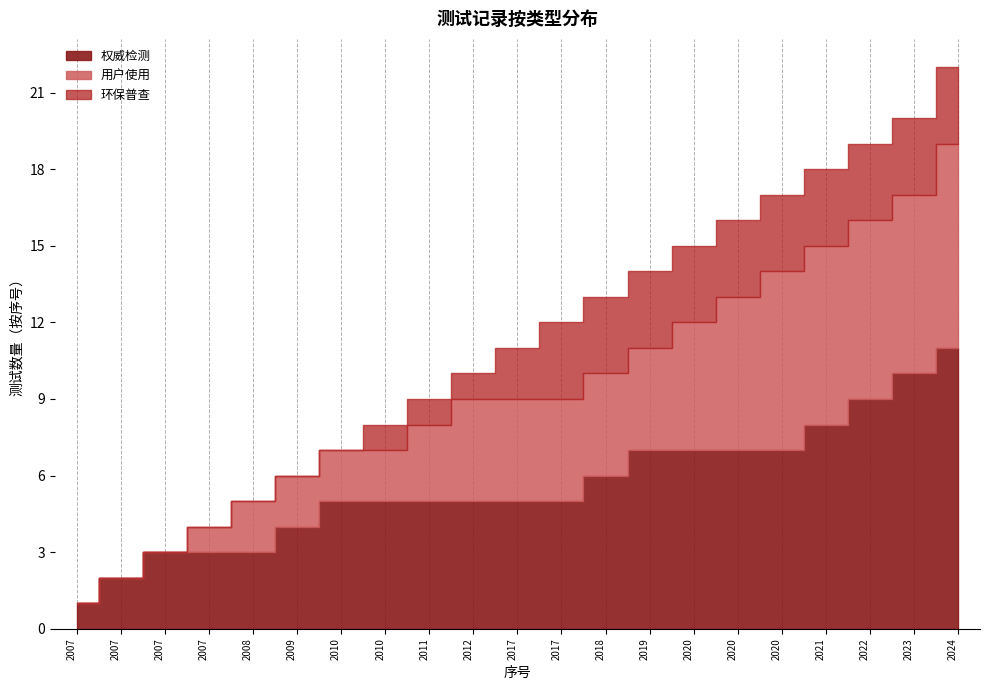

Which series ends up on top after the final intersection of 用户使用 and 环保普查?

环保普查